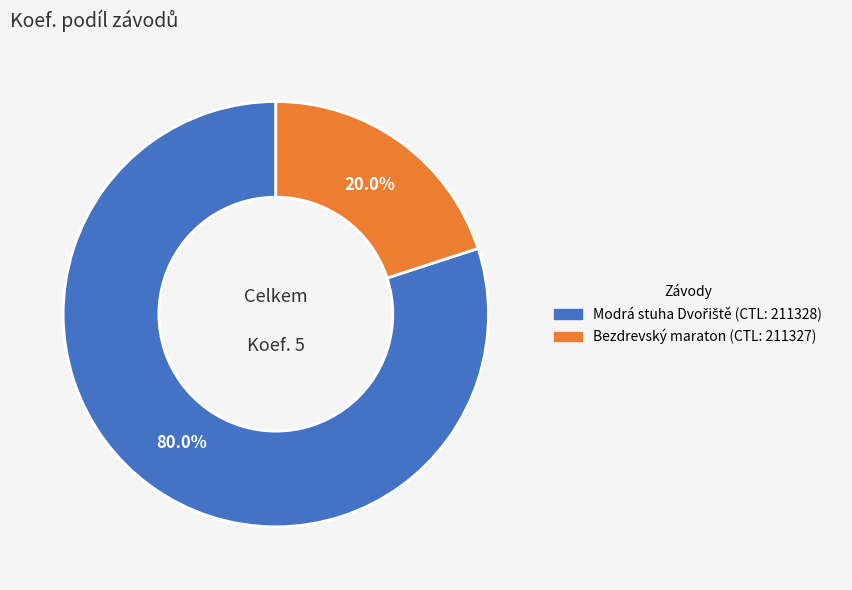

Is there any slice that represents more than half of the pie?

Yes